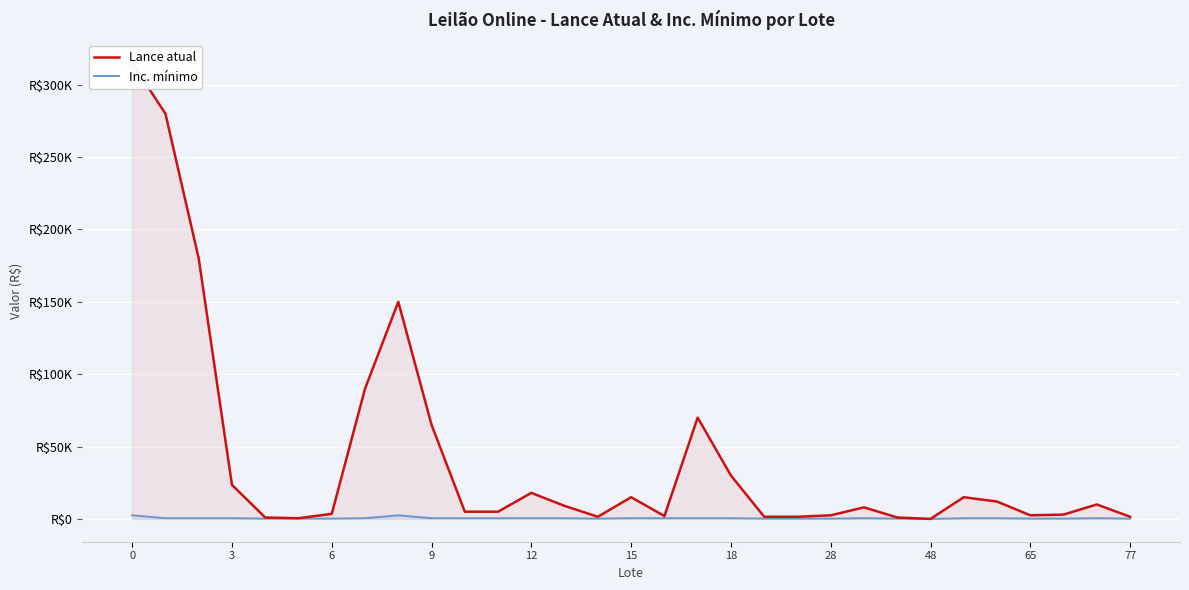

Read the Lance atual value at 15.

15000.0